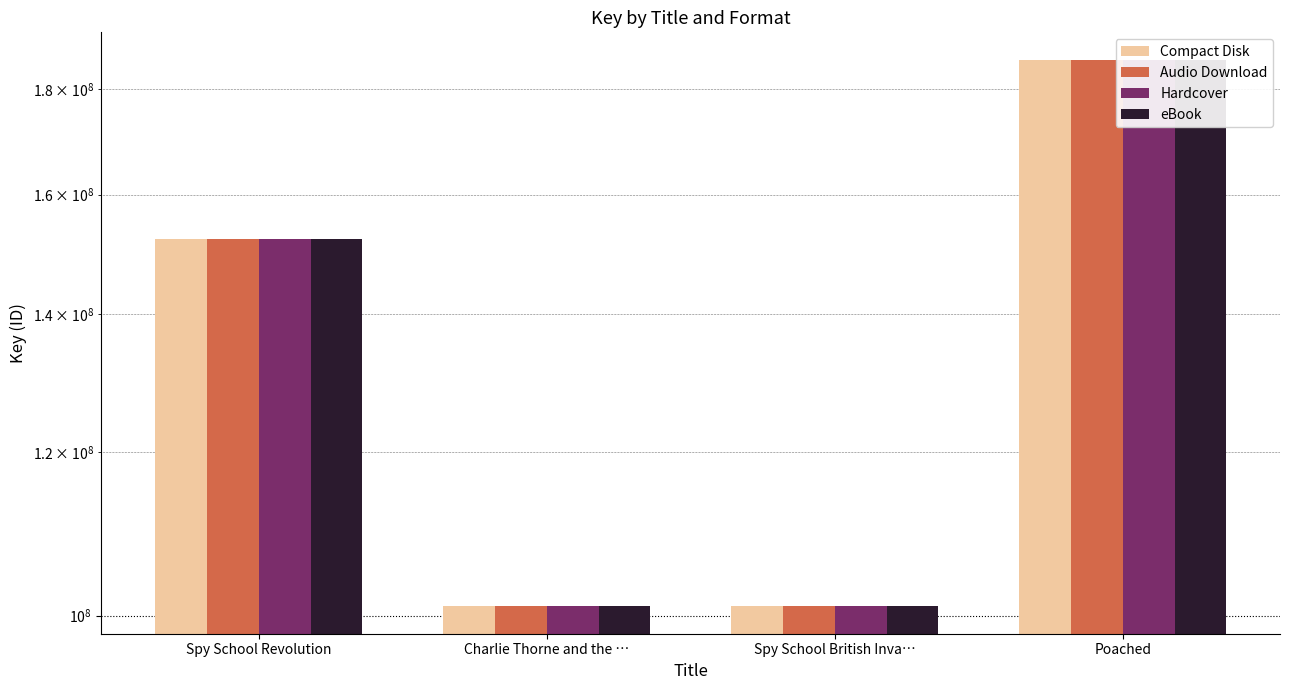

What is the difference between the Hardcover values at Spy School British Inva… and Spy School Revolution?

51242186